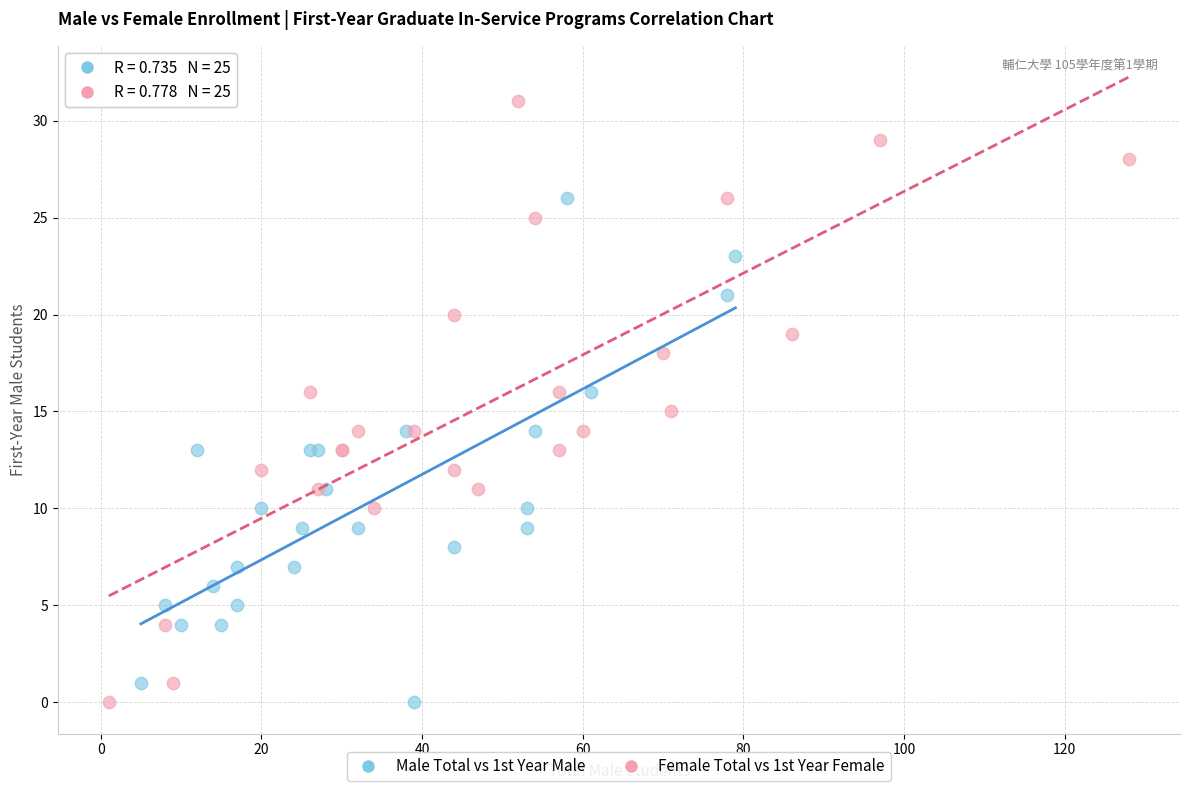

Which series reaches the maximum Y coordinate?

Female Total vs 1st Year Female